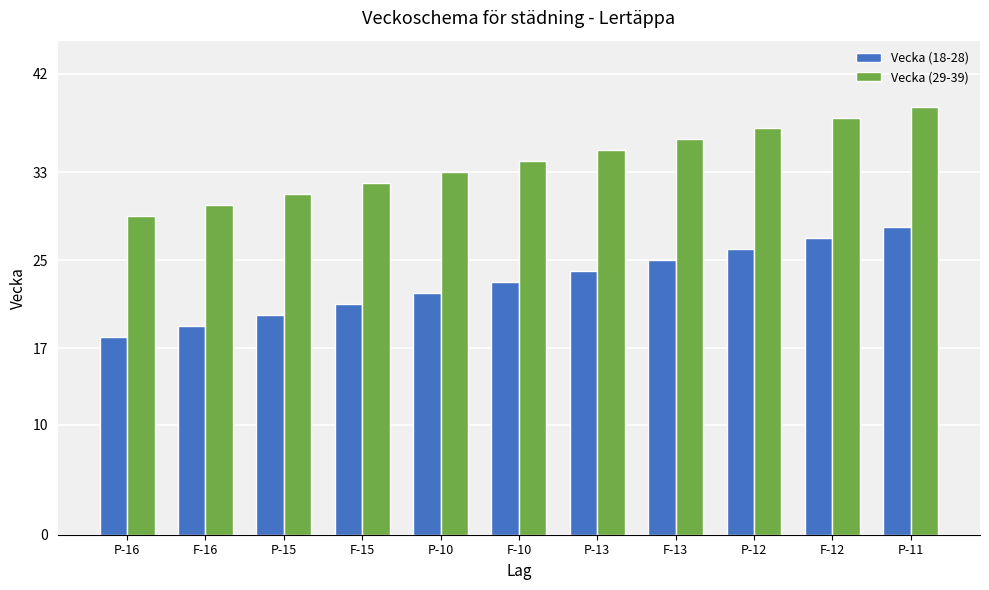

Which category has the highest value in the Vecka (18-28) series?

P-11